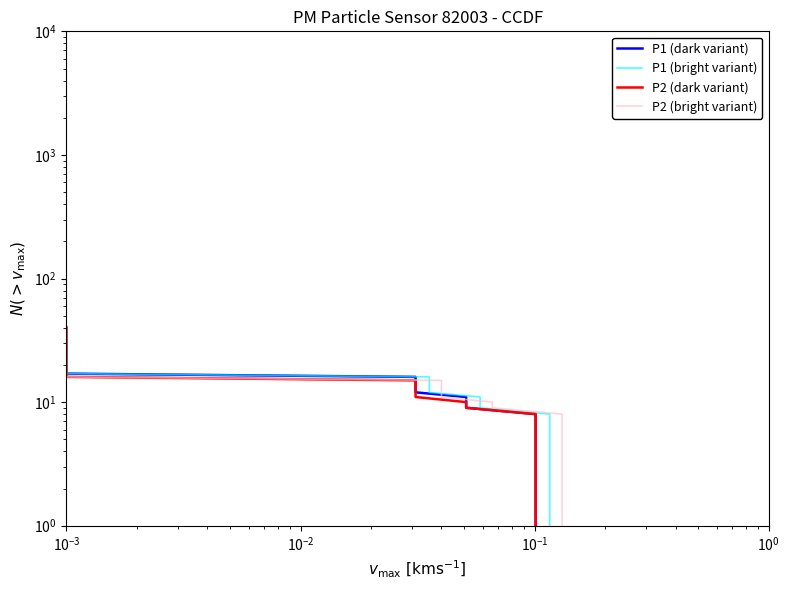

True or false: P1 (bright variant) and P2 (dark variant) cross at least once.

False